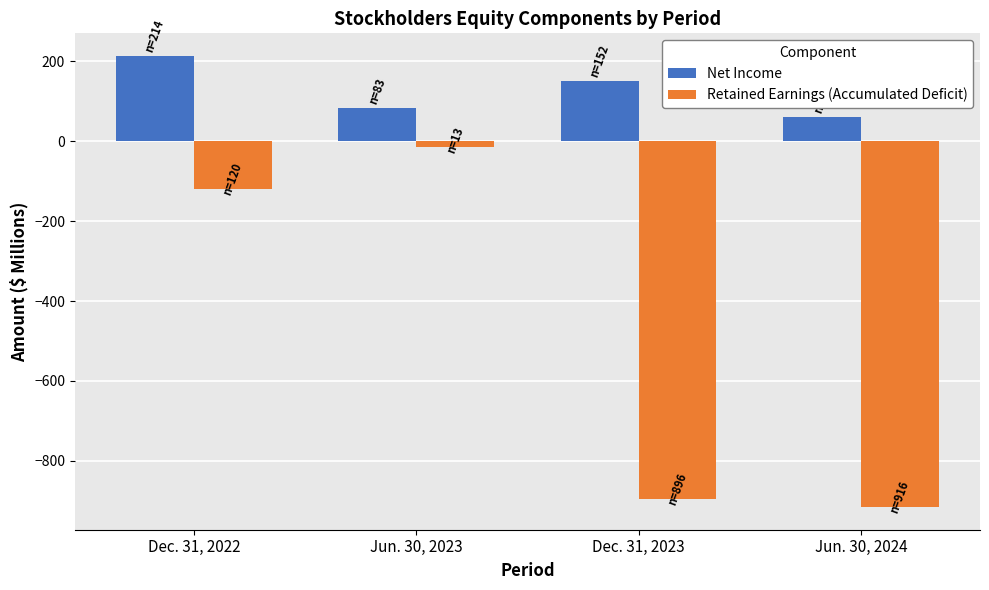

True or false: Net Income has a value of 60 at Jun. 30, 2024.

True